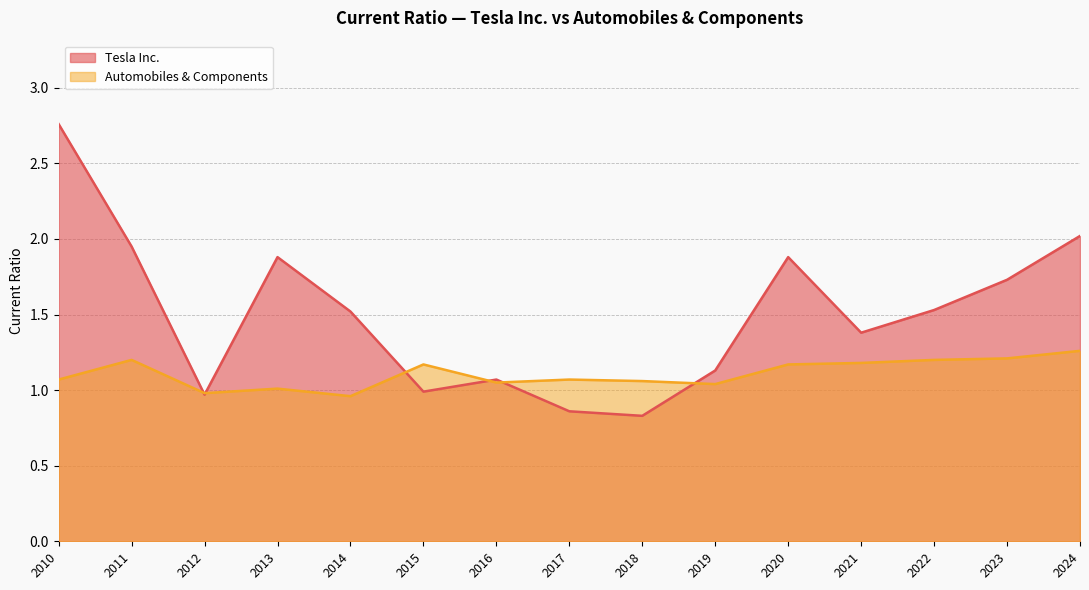

What is the difference between the highest and lowest values at 2018?

0.2